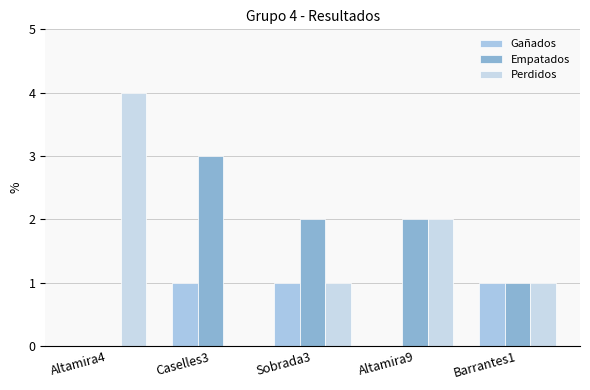

Reading left to right, transcribe all the data shown in this chart.

Gañados: 0	1	1	0	1
Empatados: 0	3	2	2	1
Perdidos: 4	0	1	2	1